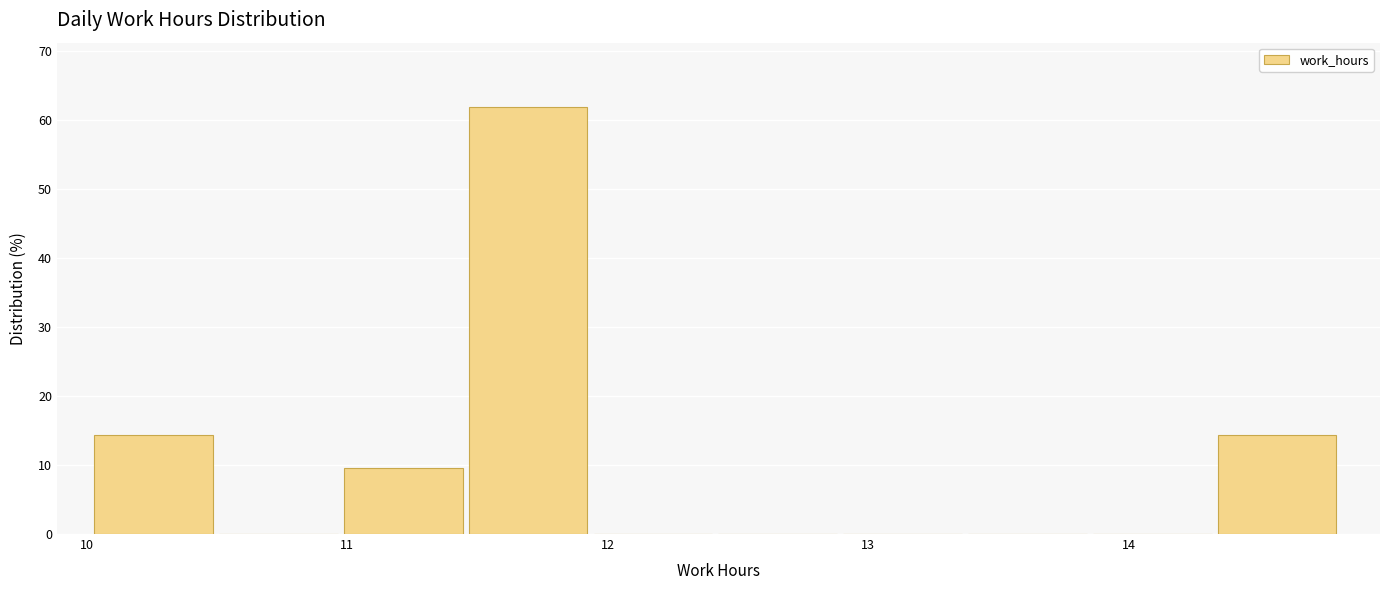

Reading left to right, transcribe this chart: for each bar, give the range it covers on the x-axis and its height. Neither the bar edges nor the heights are printed on the chart, so give them approximately, as read against the axes.

10.0 to 10.5: 14
10.5 to 11.0: 0
11.0 to 11.5: 10
11.5 to 11.9: 62
11.9 to 12.4: 0
12.4 to 12.9: 0
12.9 to 13.4: 0
13.4 to 13.9: 0
13.9 to 14.3: 0
14.3 to 14.8: 14